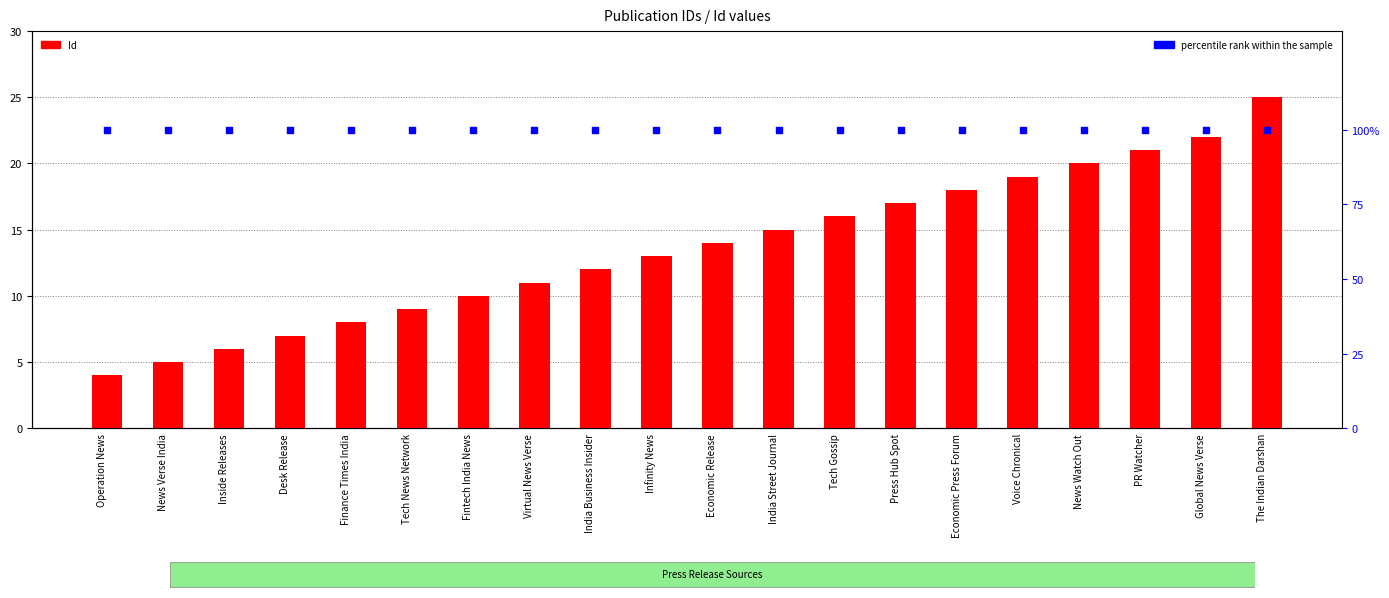

At which category is the sum across all series the highest?

The Indian Darshan